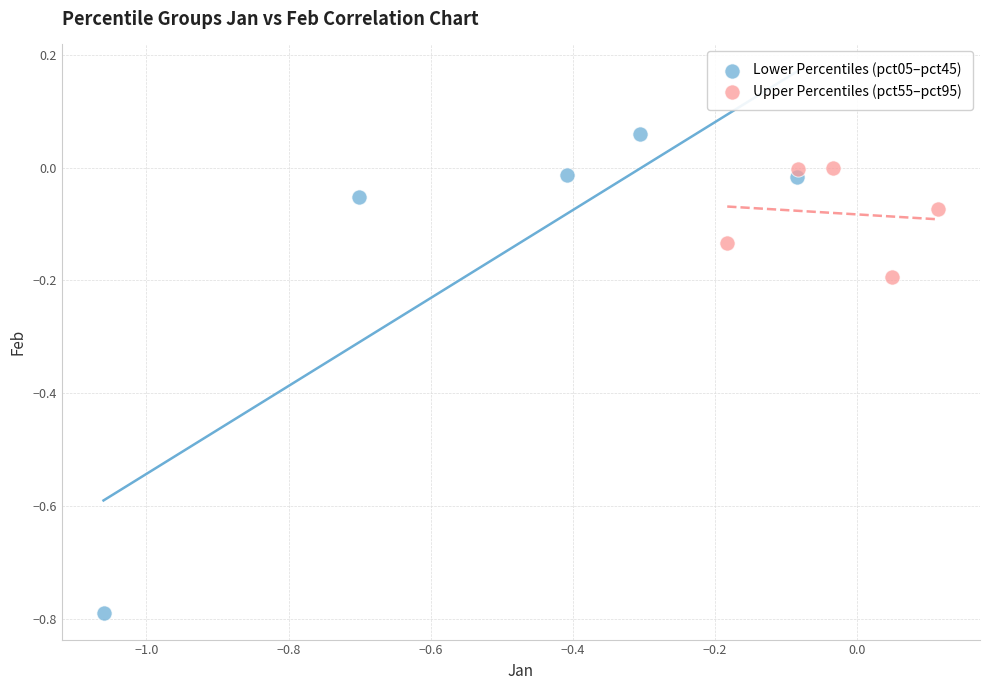

Which series contains the lowest Y value?

Lower Percentiles (pct05–pct45)